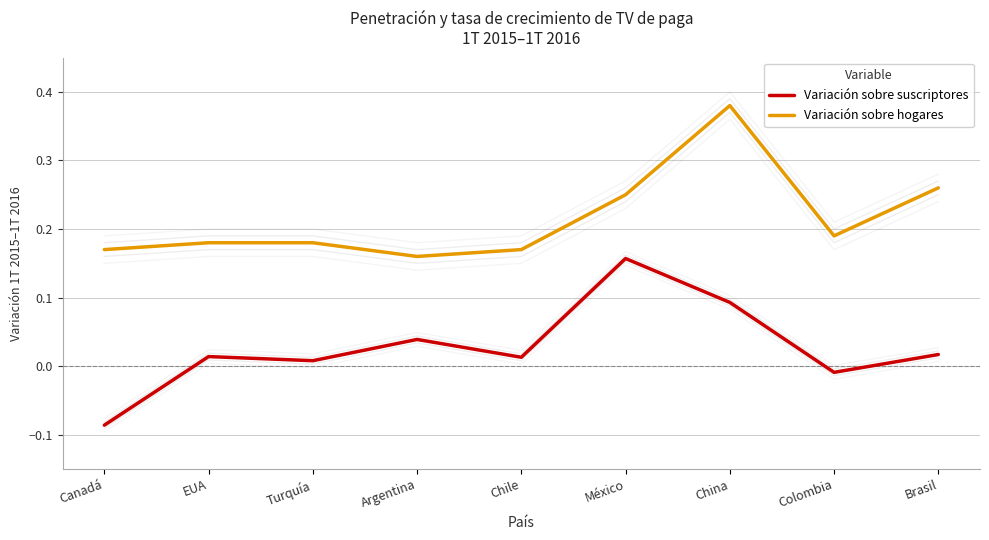

At which category is the sum across all series the highest?

China